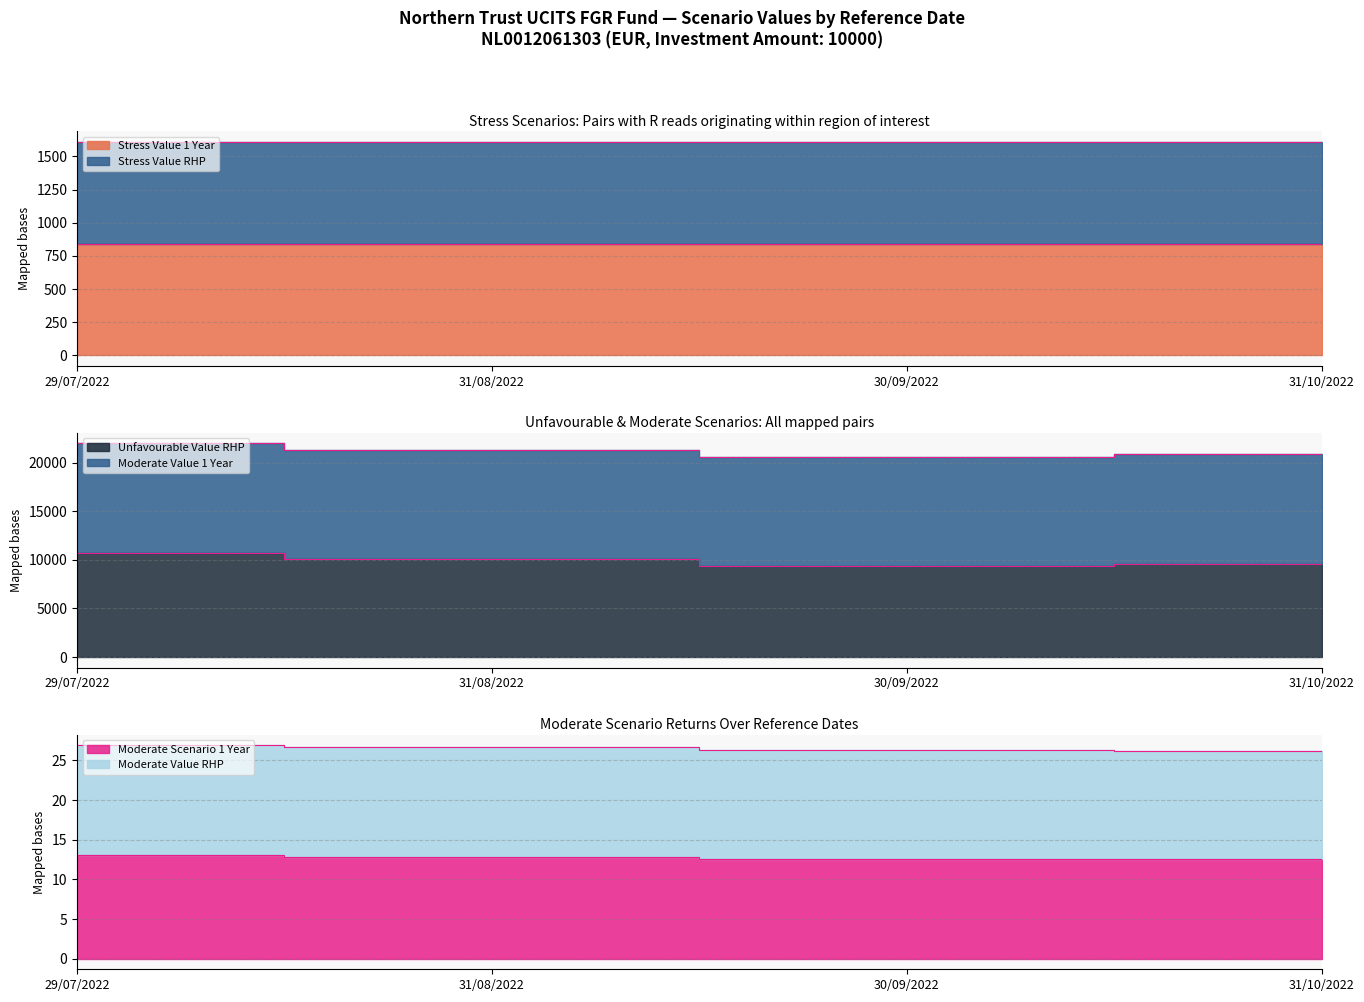

How many categories are shown in the chart?

4